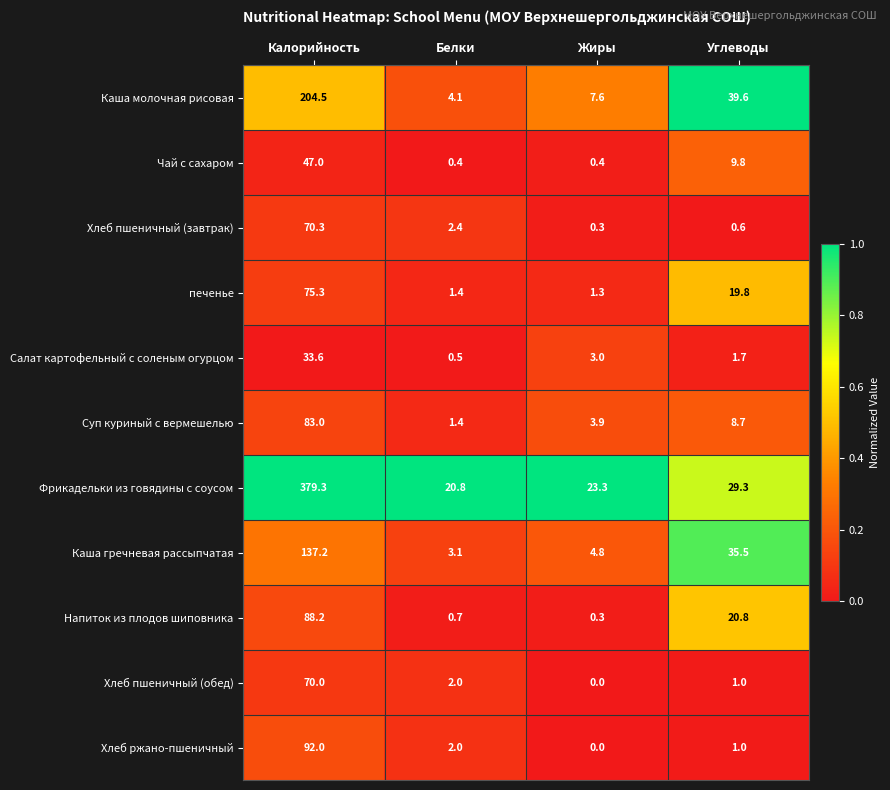

At which category is the sum across all series the highest?

Калорийность